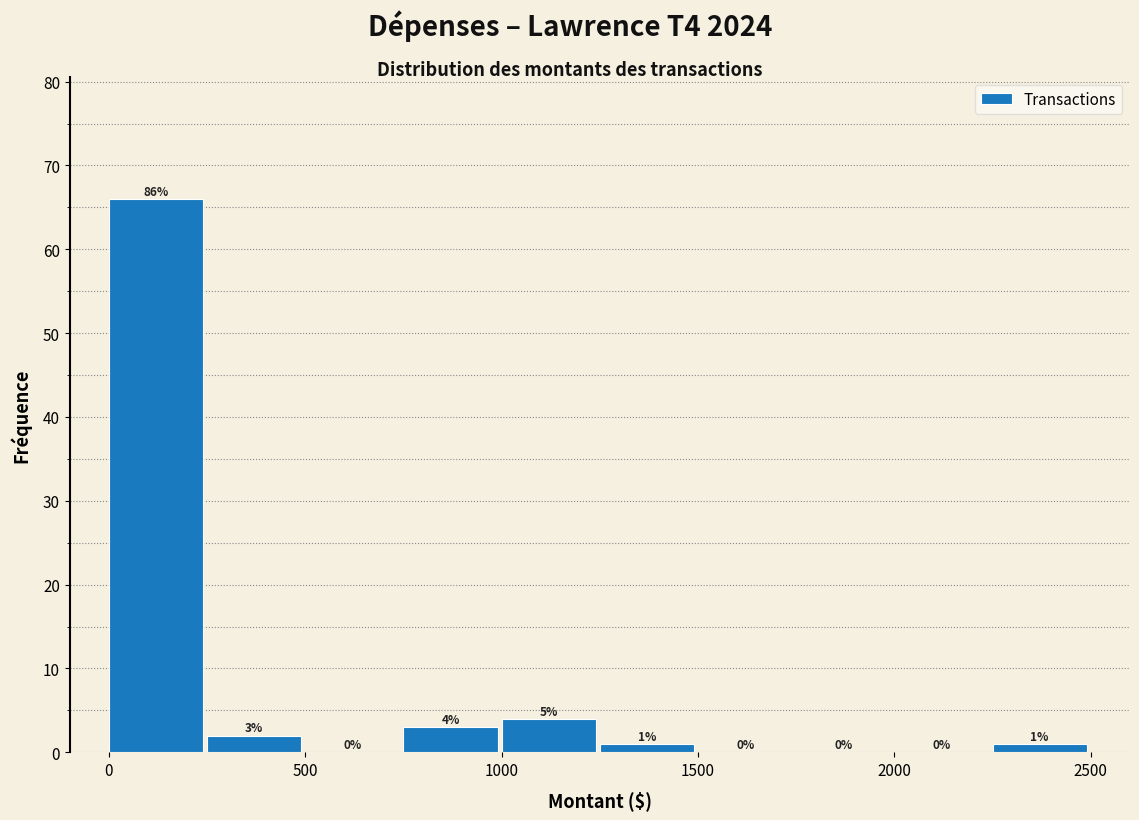

Which range on the x-axis has the tallest bar?

0 to 250